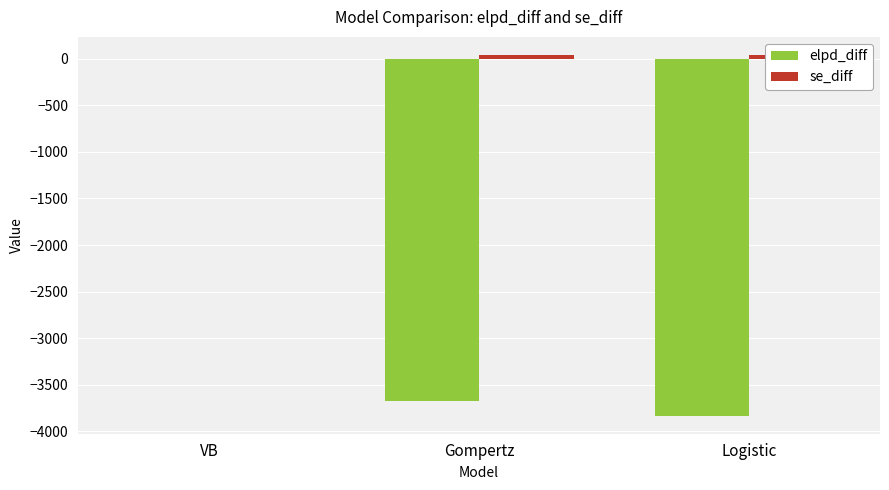

Which series has the widest spread of values?

elpd_diff